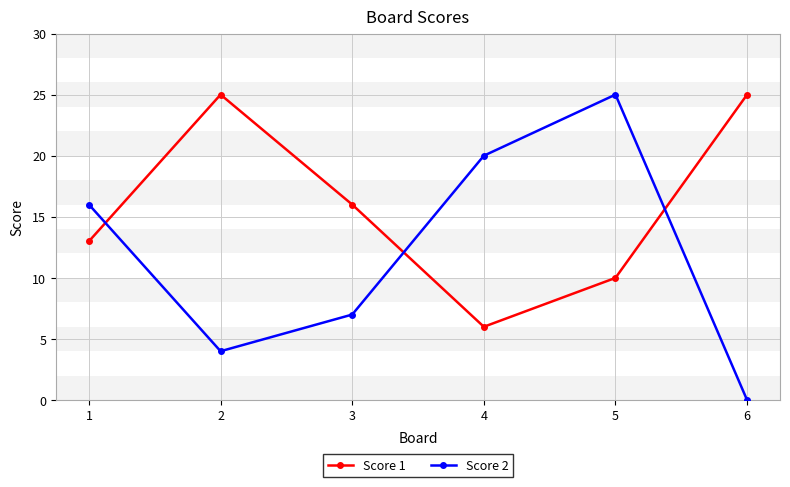

Where do Score 1 and Score 2 first cross each other?

1 and 2